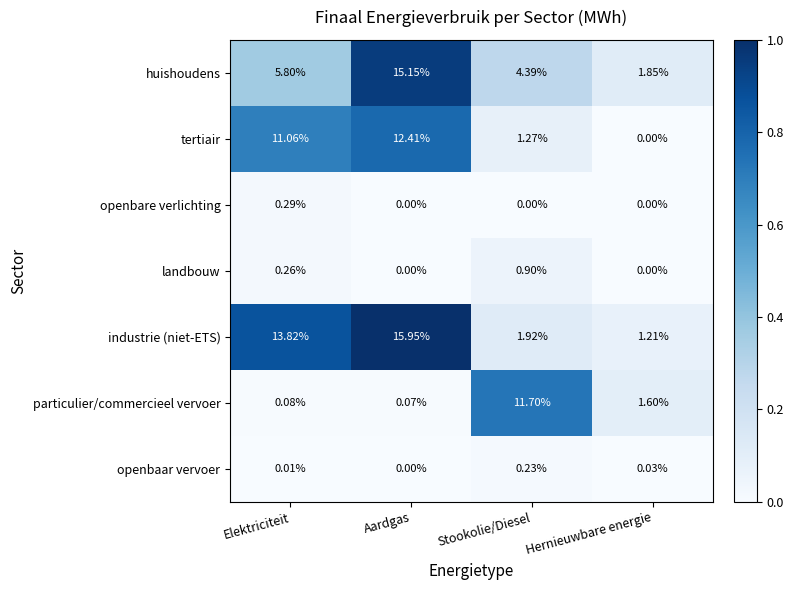

Which series changed the most between Aardgas and Stookolie/Diesel?

industrie (niet-ETS)